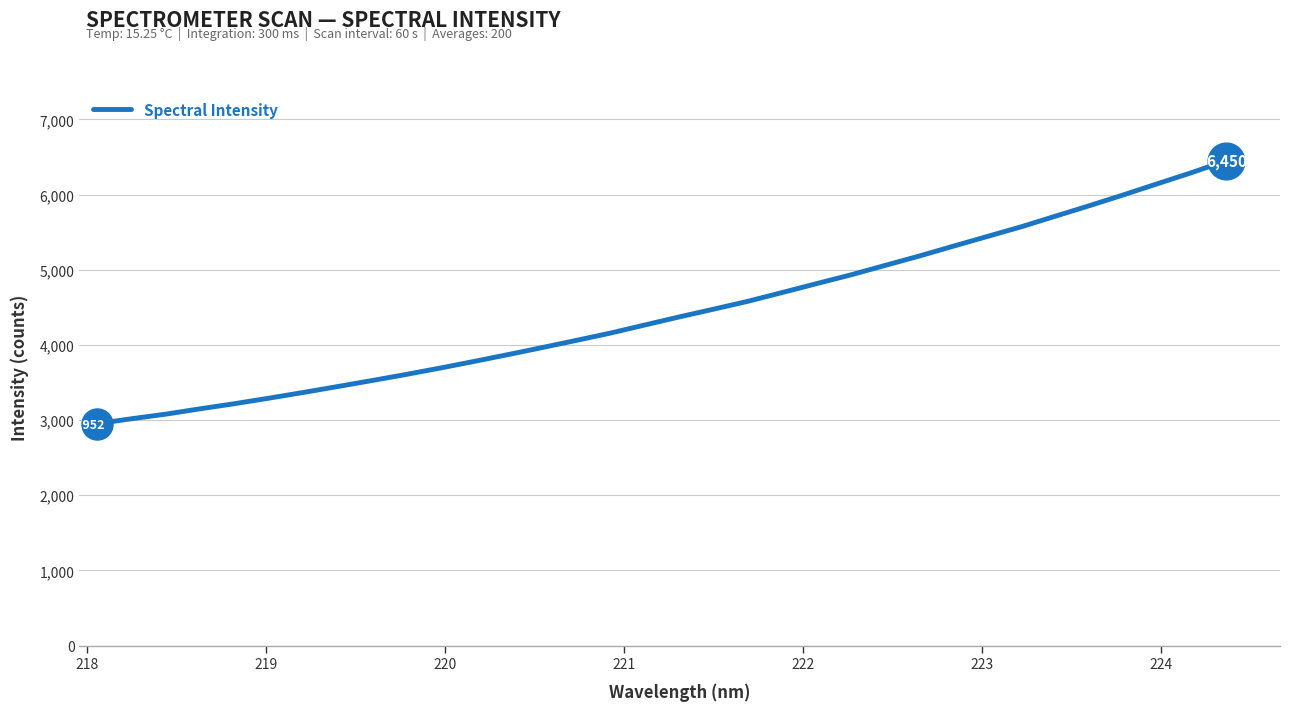

What is the maximum value shown in the chart?

6449.8